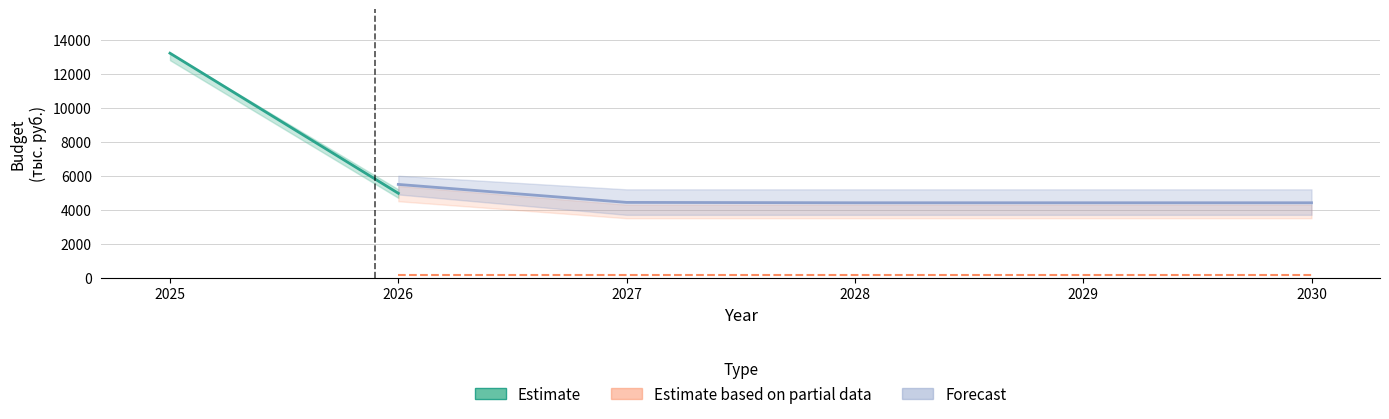

True or false: Forecast and Estimate based on partial data cross at least once.

False